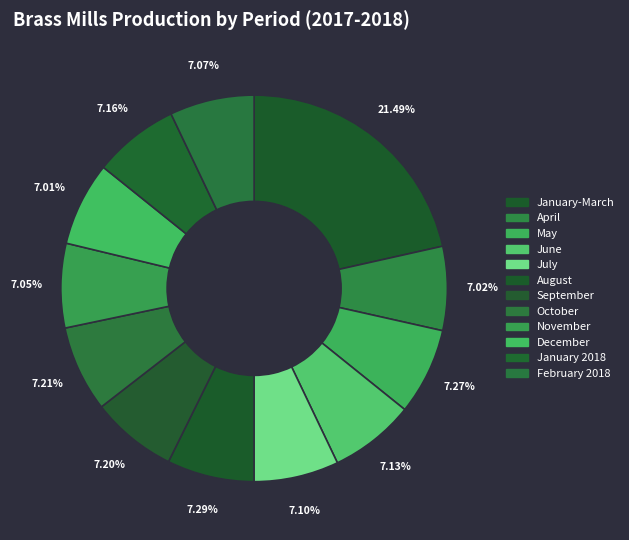

How many segments does this pie chart have?

12